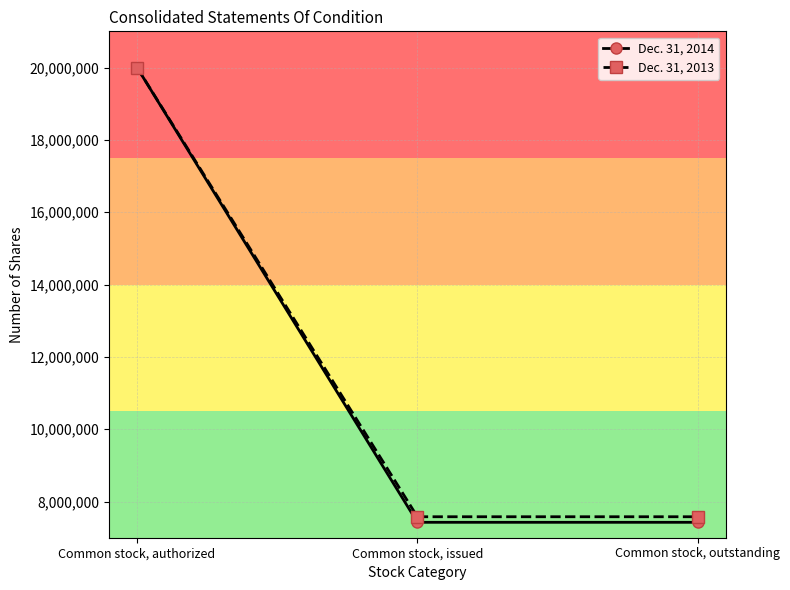

What position from the left is Common stock, authorized?

1